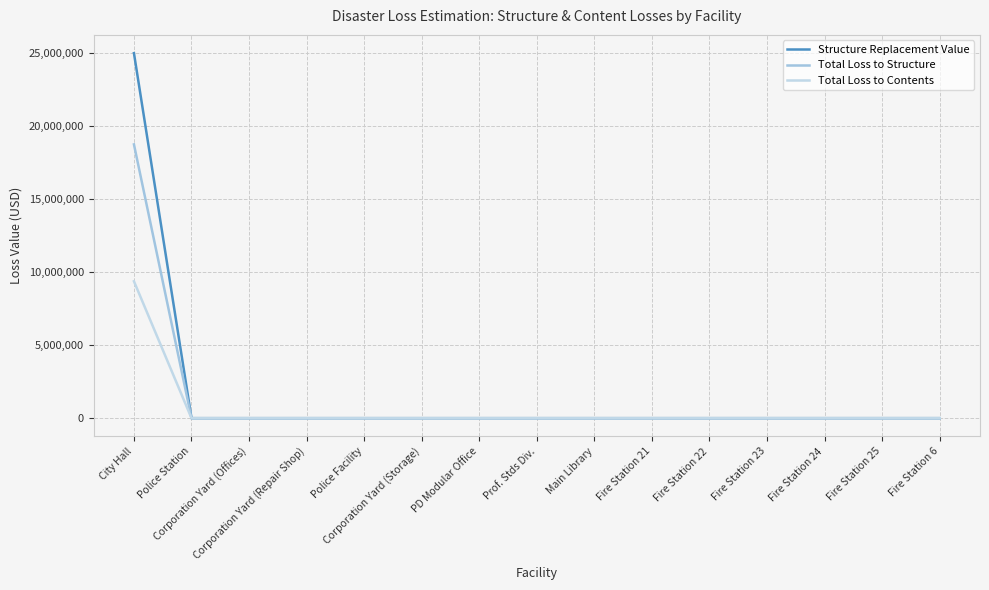

Rank the categories by Total Loss to Contents value from lowest to highest.

Police Station, Corporation Yard (Offices), Corporation Yard (Repair Shop), Police Facility, Corporation Yard (Storage), PD Modular Office, Prof. Stds Div., Main Library, Fire Station 21, Fire Station 22, Fire Station 23, Fire Station 24, Fire Station 25, Fire Station 6, City Hall